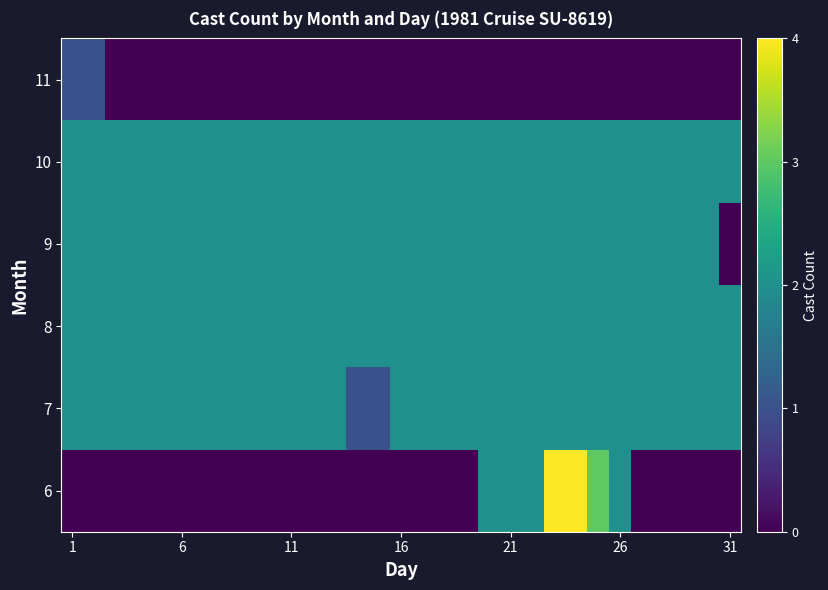

Rank the series by their maximum value, from lowest to highest.

11, 7, 8, 9, 10, 6